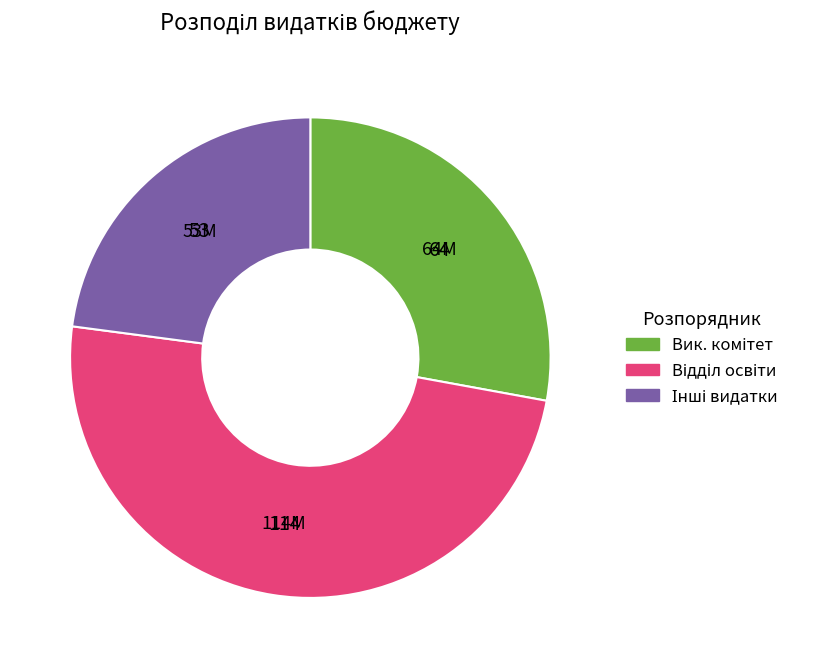

Is there any slice that represents more than half of the pie?

No